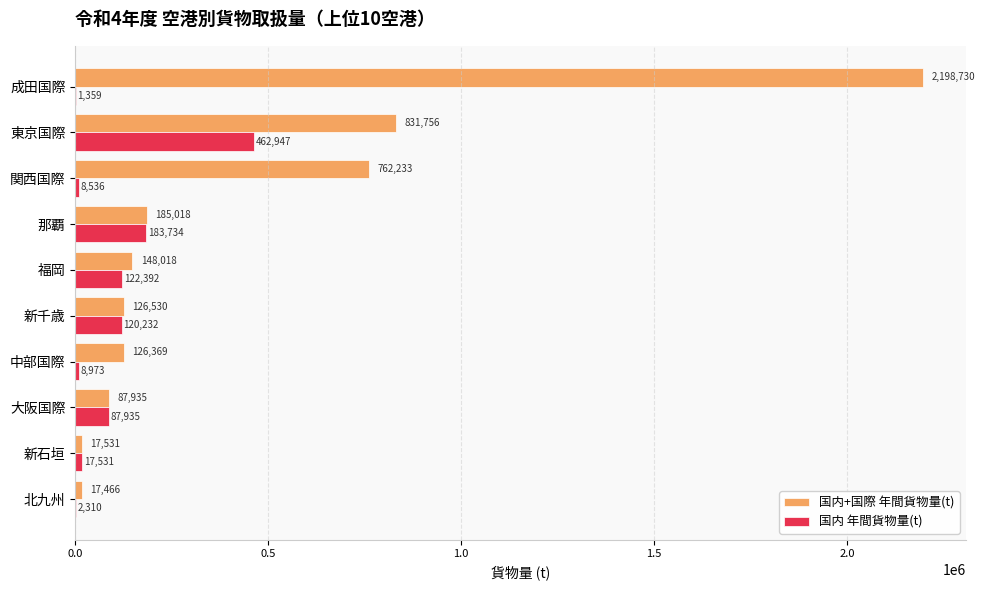

What is the maximum value for 国内+国際 年間貨物量(t)?

2198730